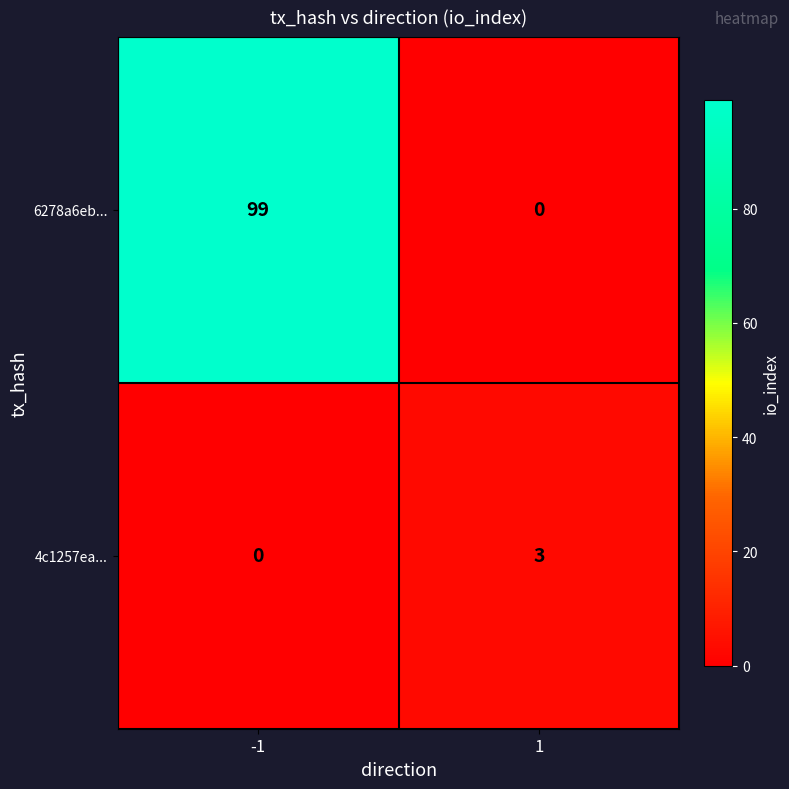

What is the average value of the 6278a6eb... series?

50